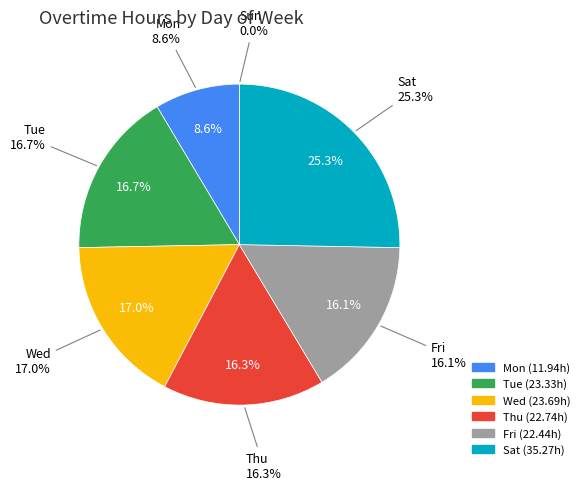

Rank the categories by value from lowest to highest.

Sun, Mon, Fri, Thu, Tue, Wed, Sat